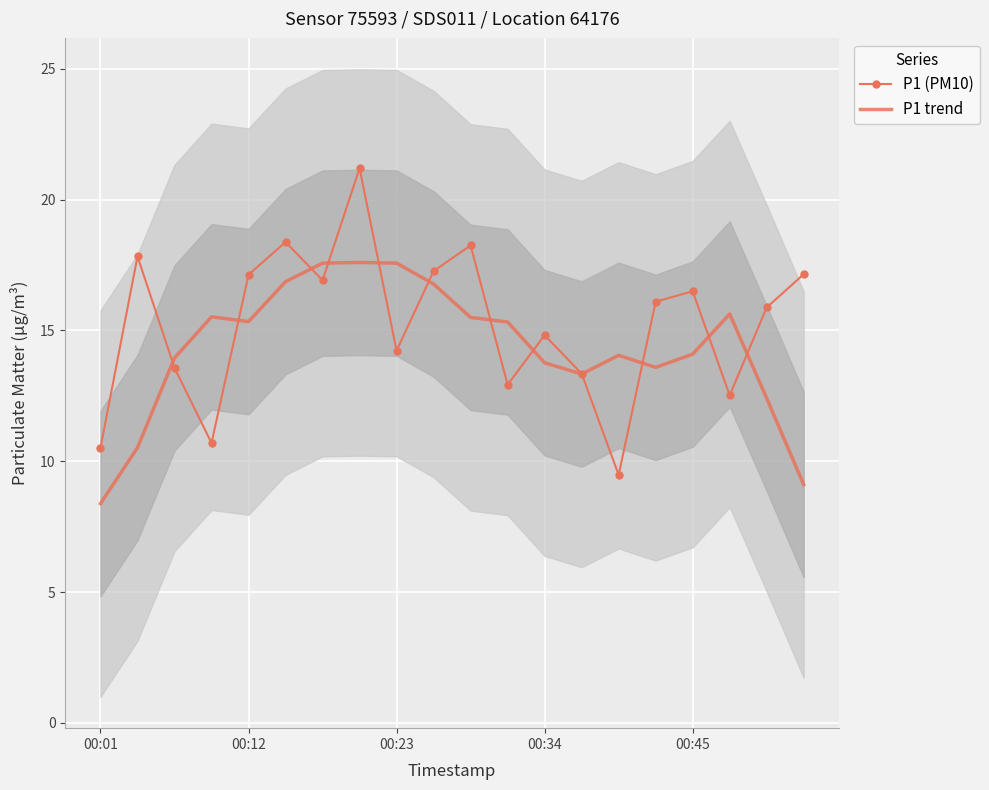

Which series has the largest range (max minus min)?

P1 (PM10)